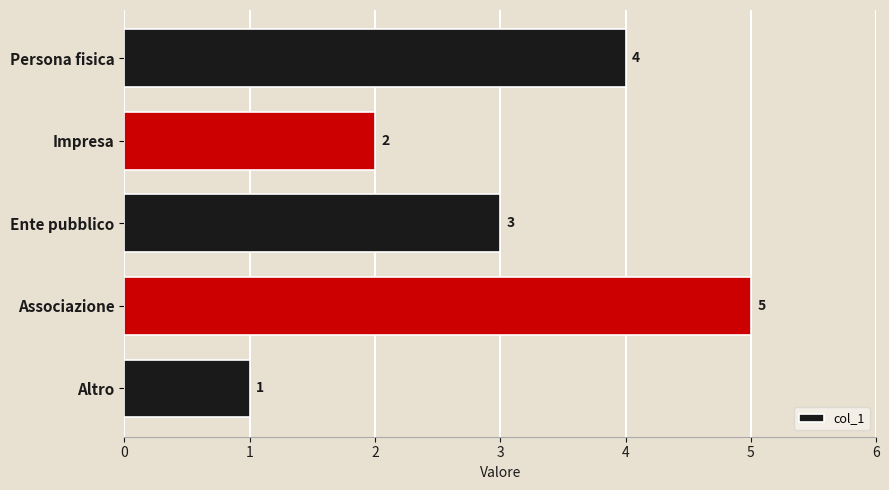

How many data points are less than 3?

2